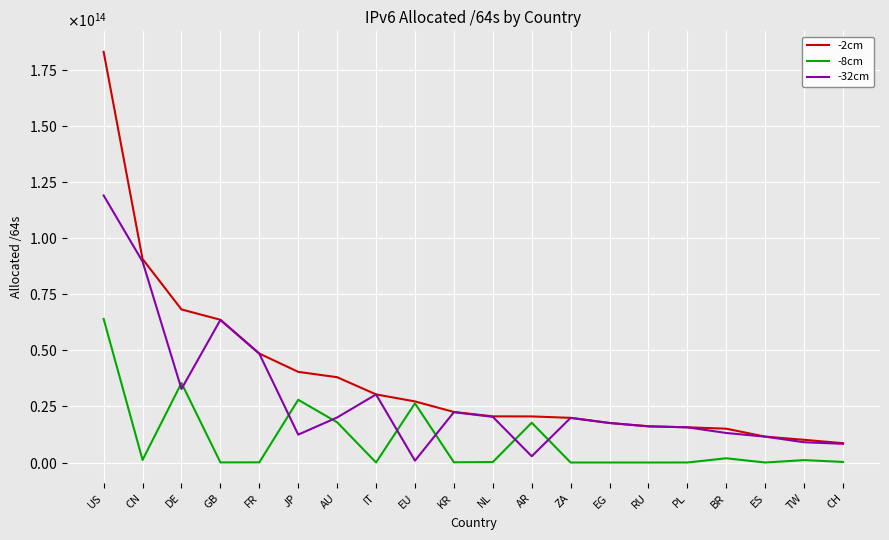

Does the chart have visible grid lines?

Yes